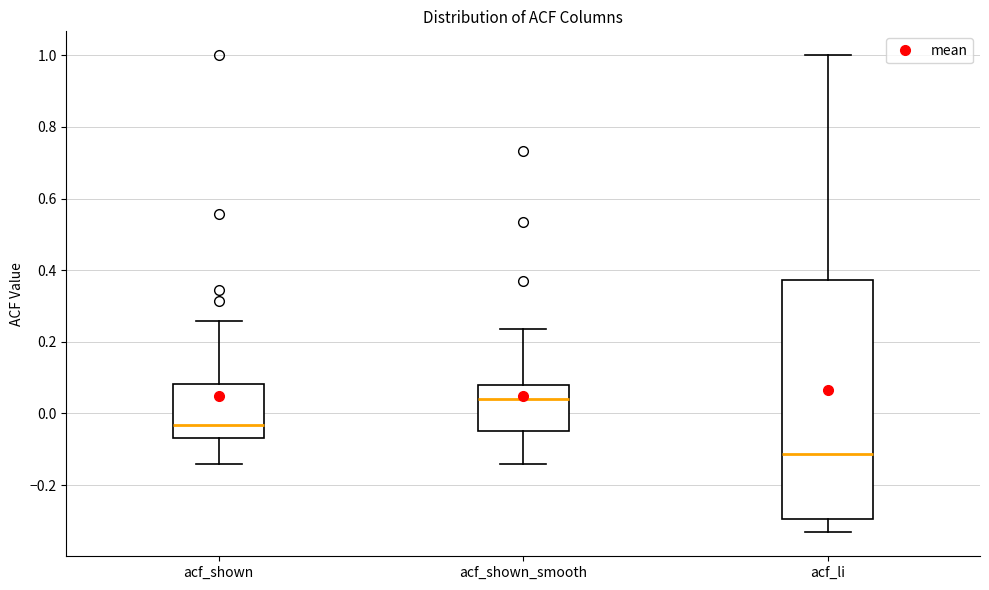

Which box's median line is the highest?

acf_shown_smooth